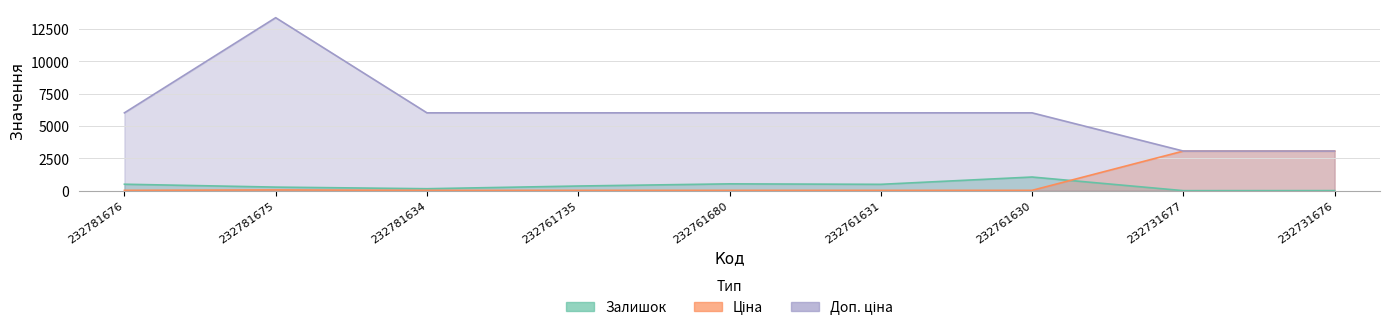

Count the number of categories in the chart.

9